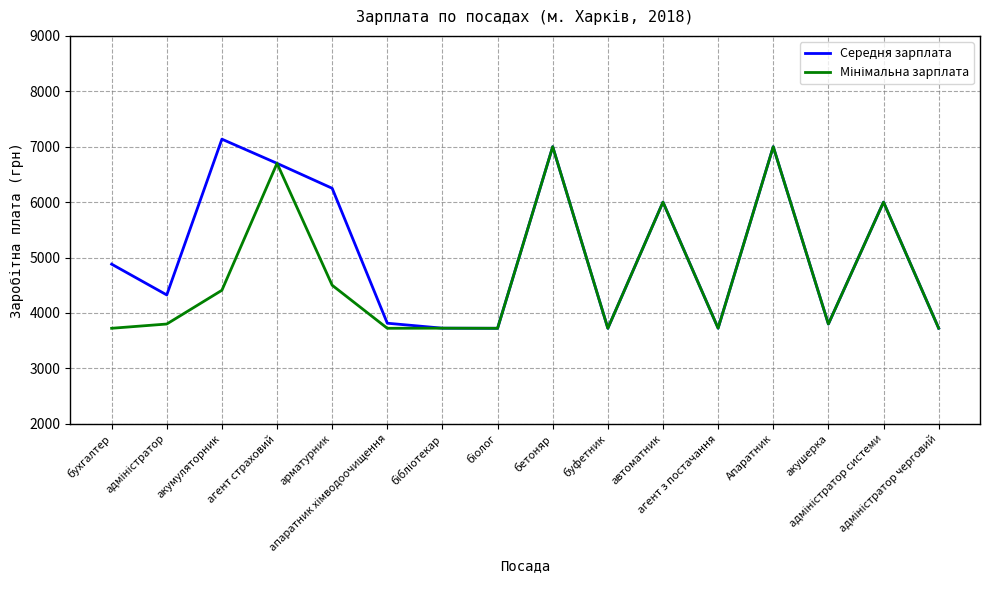

Which series has the widest spread of values?

Середня зарплата